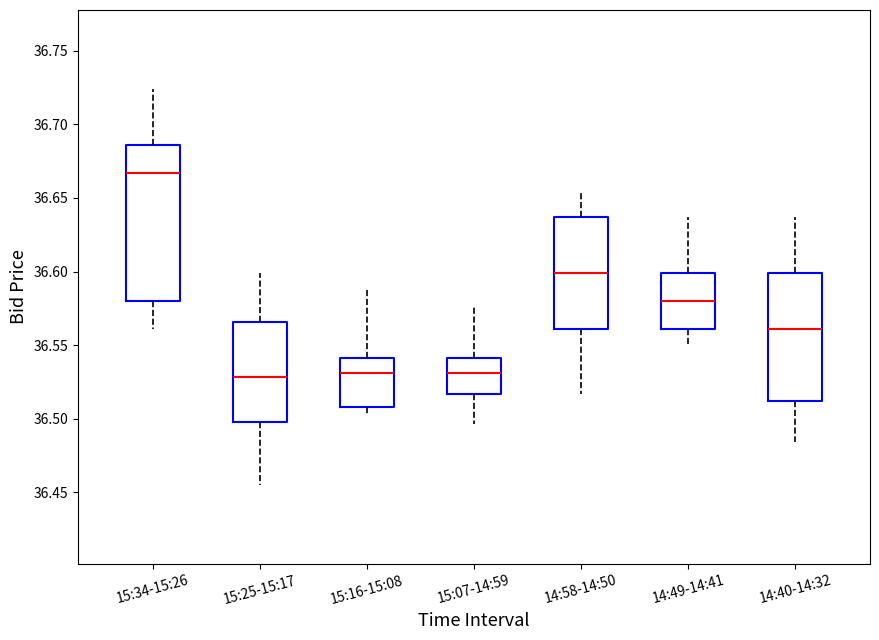

Which box's median line is the highest?

15:34-15:26